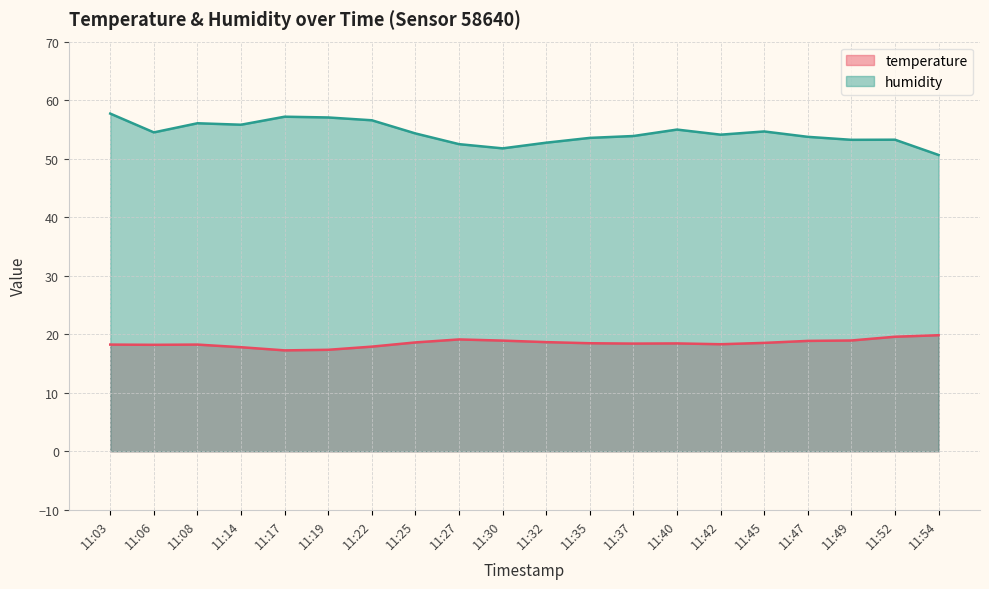

Is it true that humidity equals 53.2 at 11:52?

True